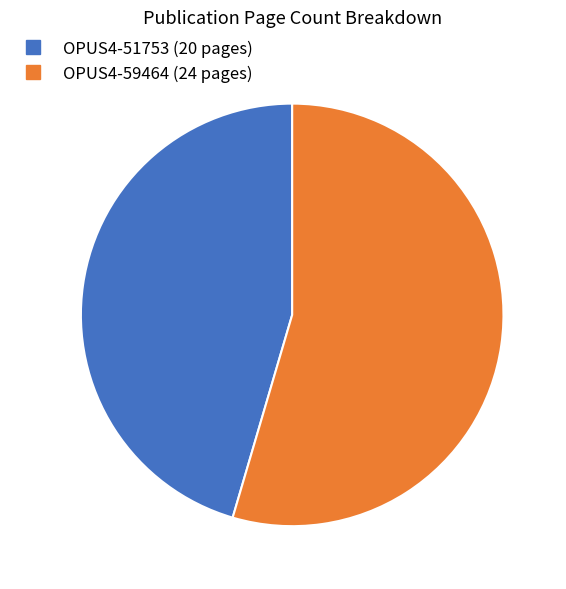

Which slice represents more than half of the pie?

OPUS4-59464